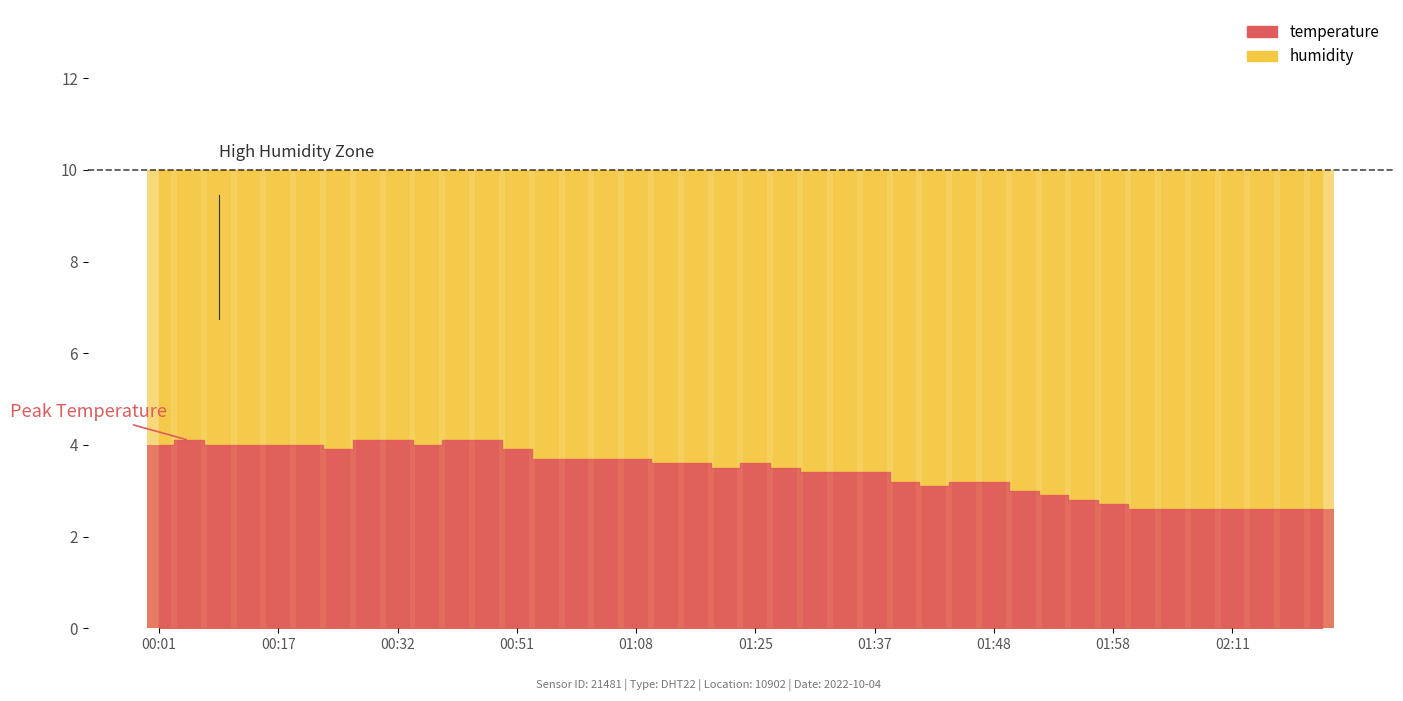

True or false: the data shows 1.9 at 01:50.

False